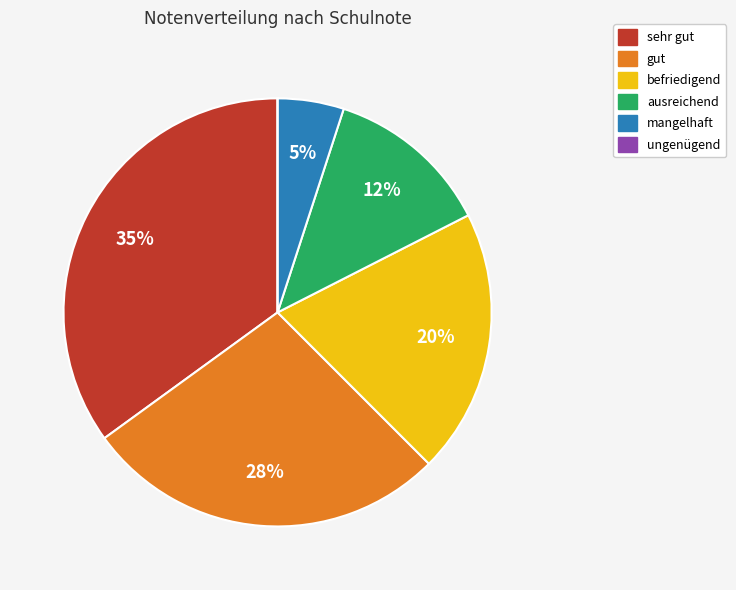

Does any single category account for the majority?

No